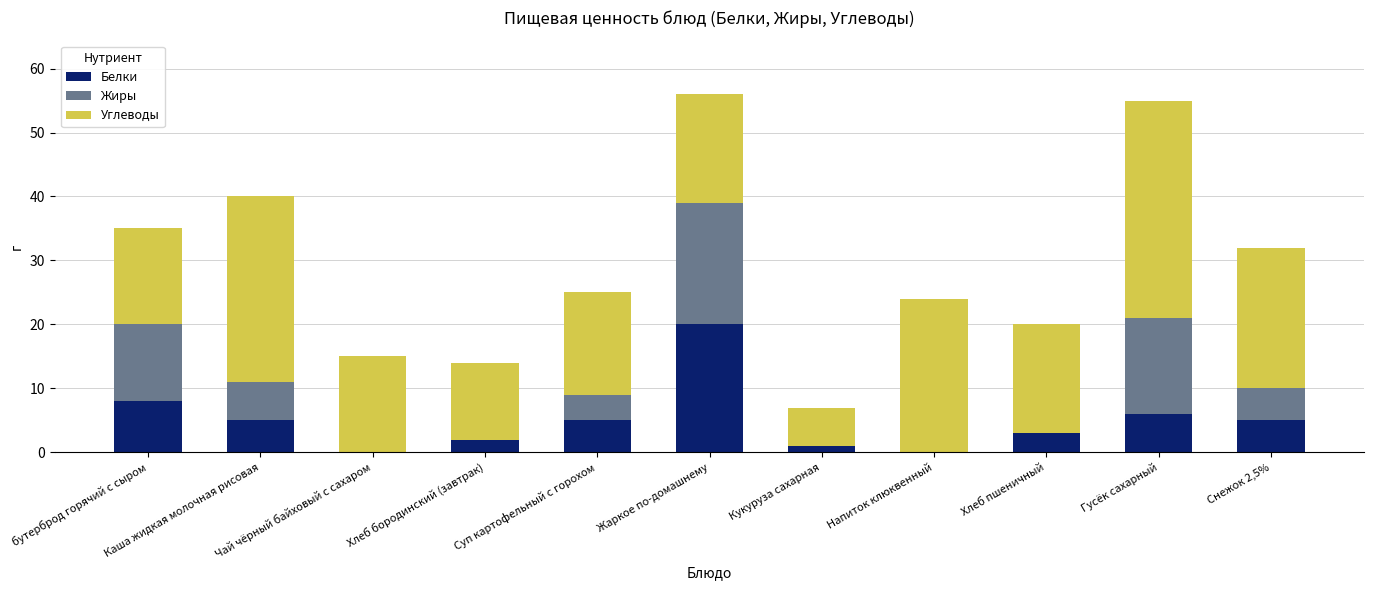

What is the maximum value for Белки?

20